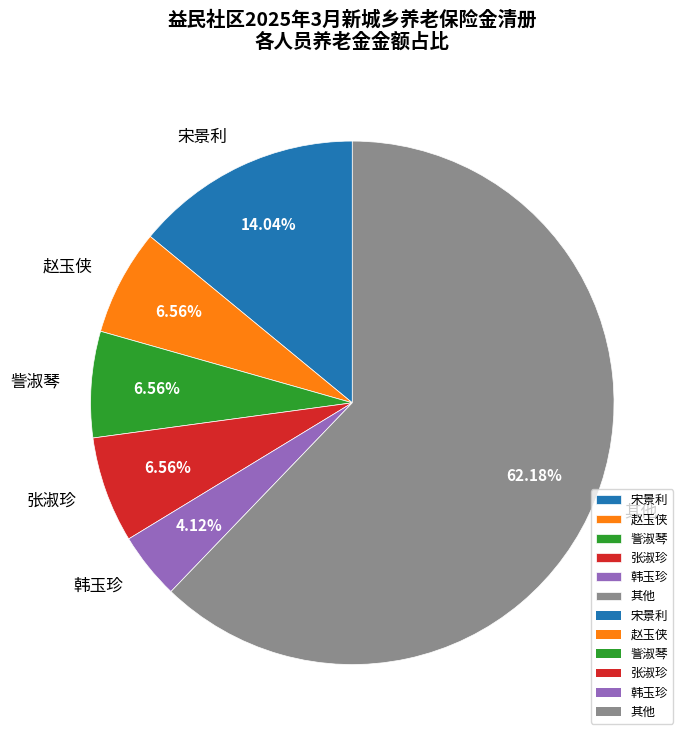

Approximately how many times larger is the value at 张淑珍 compared to 韩玉珍?

1.6